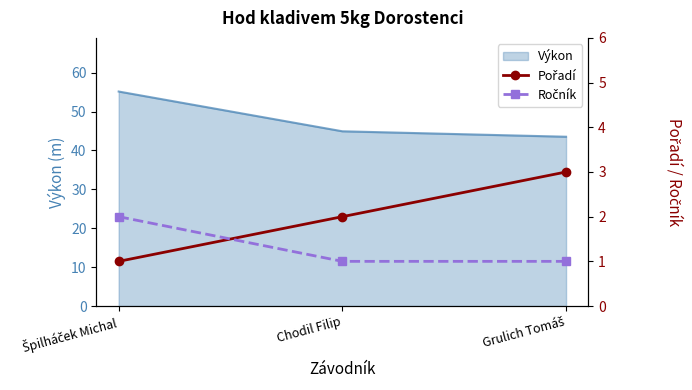

True or false: Pořadí has a value of 1 at Špilháček Michal.

True